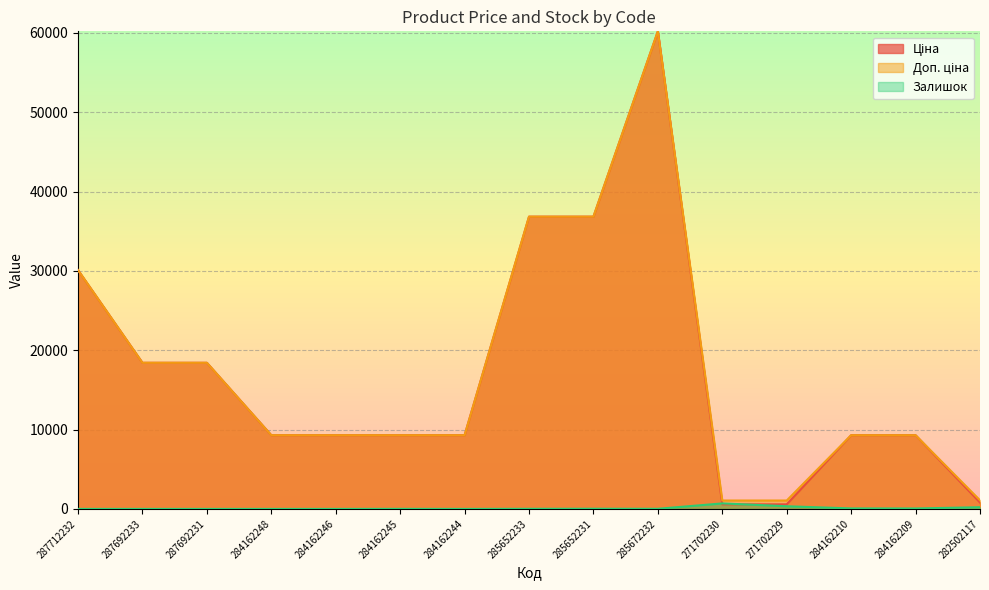

Does the chart display data point markers on the line(s)?

No